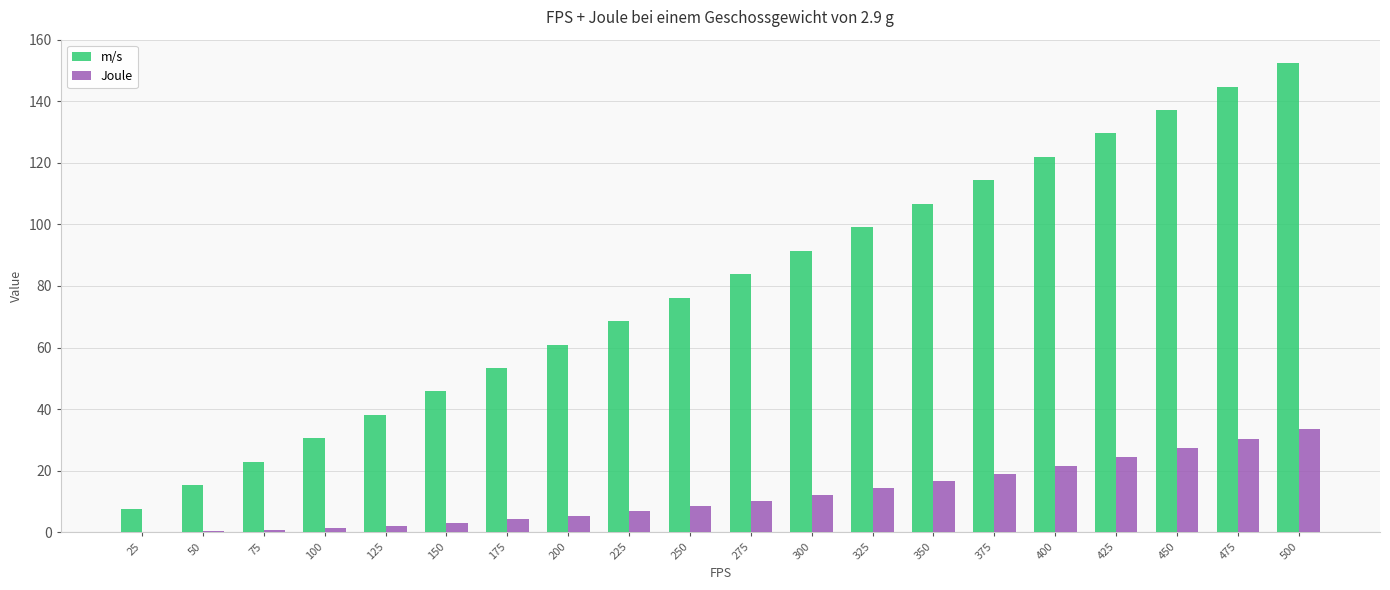

What is the sum of the m/s values at 200 and 225?

129.5